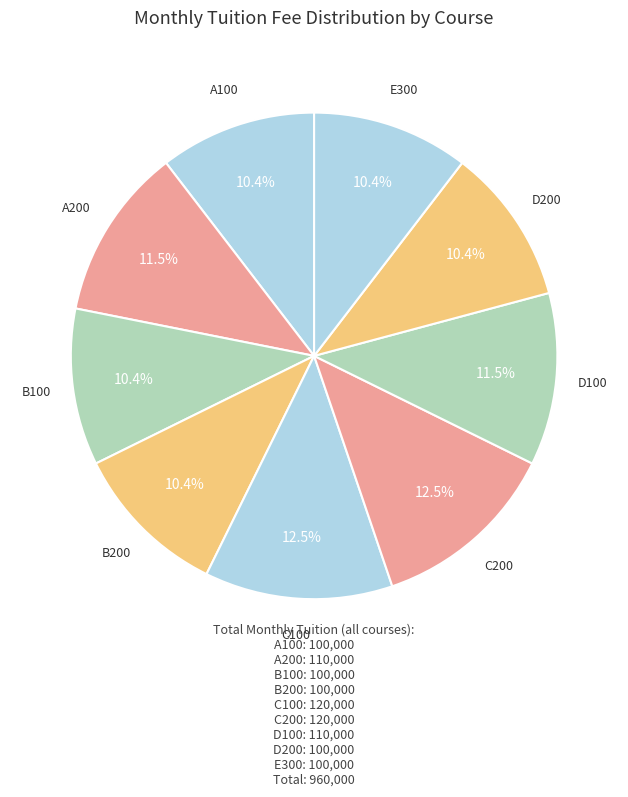

How many slices are in this pie chart?

9